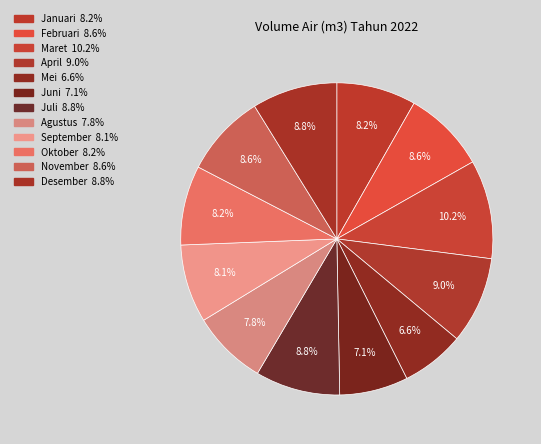

What percentage is the Oktober slice, to the nearest percent?

8%